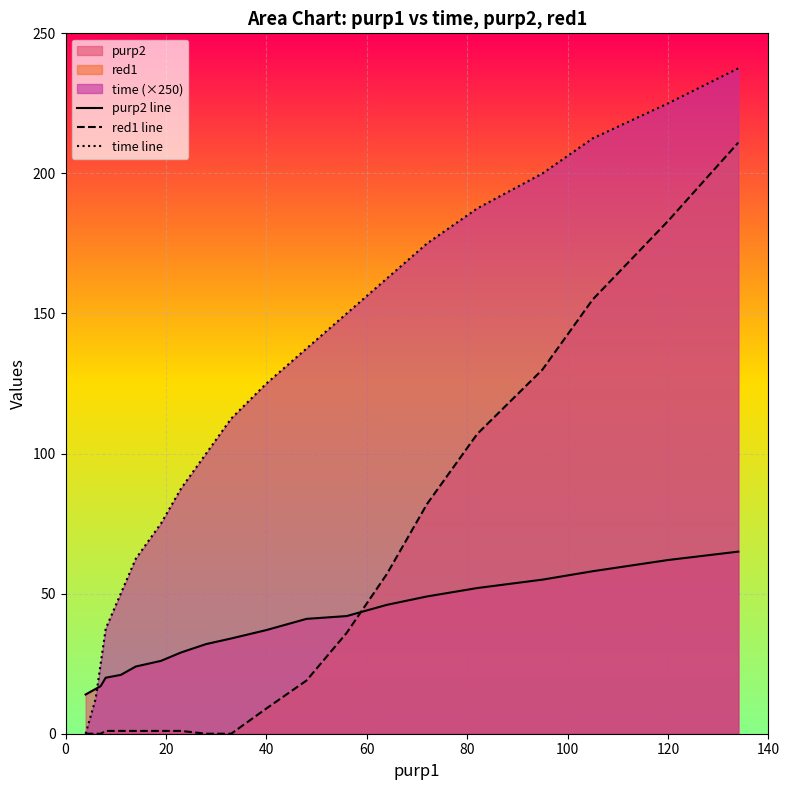

How many intersections are there between time line and purp2 line?

1